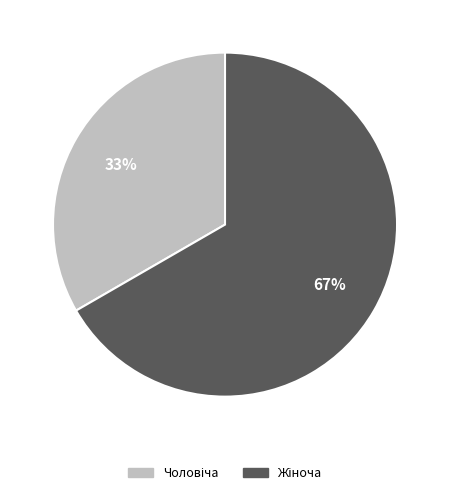

Is there any slice that represents more than half of the pie?

Yes